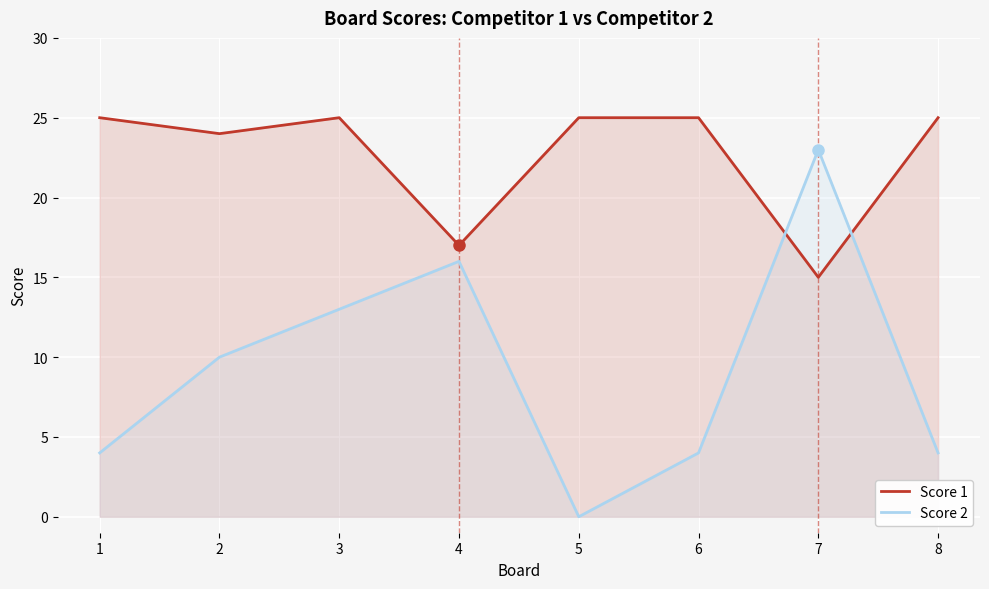

The value of Score 1 at 8 is 16. True or false?

False